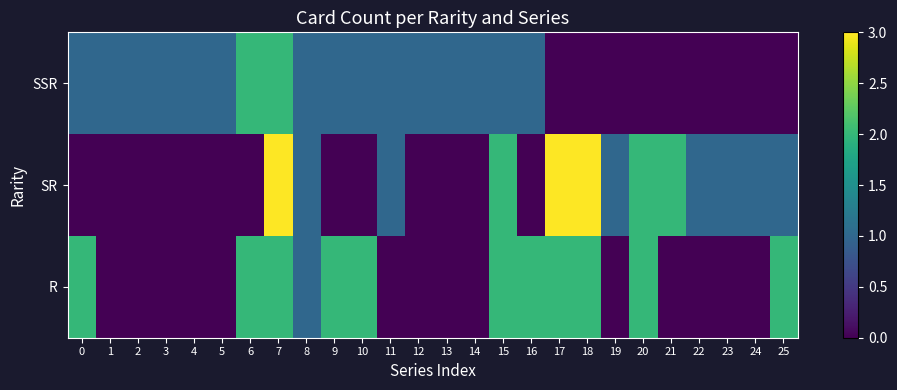

Reading right to left, list all the values displayed in this chart.

SSR: 25=0	24=0	23=0	22=0	21=0	20=0	19=0	18=0	17=0	16=1	15=1	14=1	13=1	12=1	11=1	10=1	9=1	8=1	7=2	6=2	5=1	4=1	3=1	2=1	1=1	0=1
SR: 25=1	24=1	23=1	22=1	21=2	20=2	19=1	18=3	17=3	16=0	15=2	14=0	13=0	12=0	11=1	10=0	9=0	8=1	7=3	6=0	5=0	4=0	3=0	2=0	1=0	0=0
R: 25=2	24=0	23=0	22=0	21=0	20=2	19=0	18=2	17=2	16=2	15=2	14=0	13=0	12=0	11=0	10=2	9=2	8=1	7=2	6=2	5=0	4=0	3=0	2=0	1=0	0=2